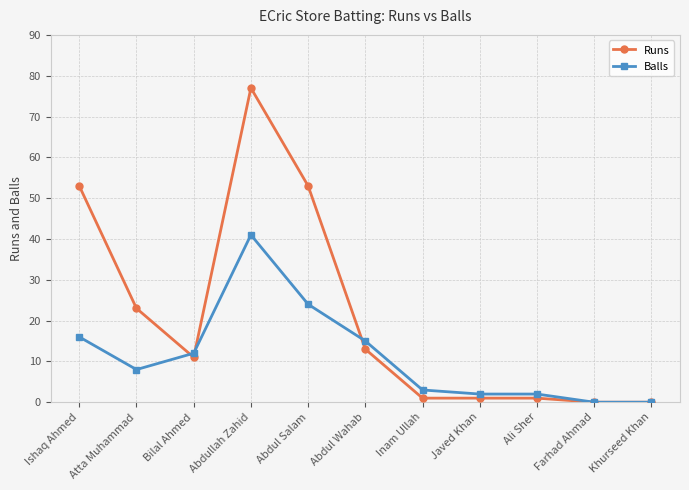

The value of Balls at Khurseed Khan is 0. True or false?

True